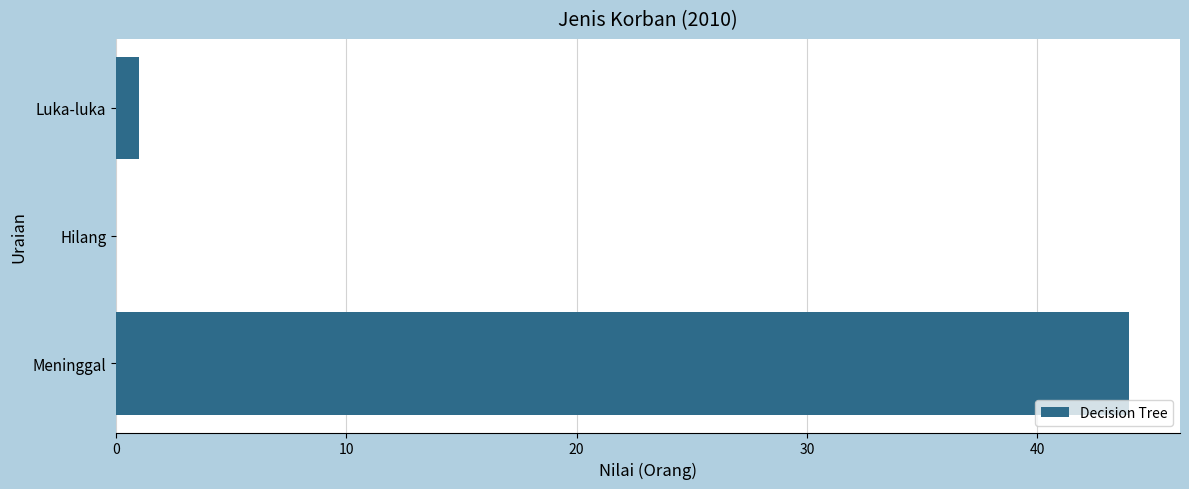

What is the sum of all values?

45